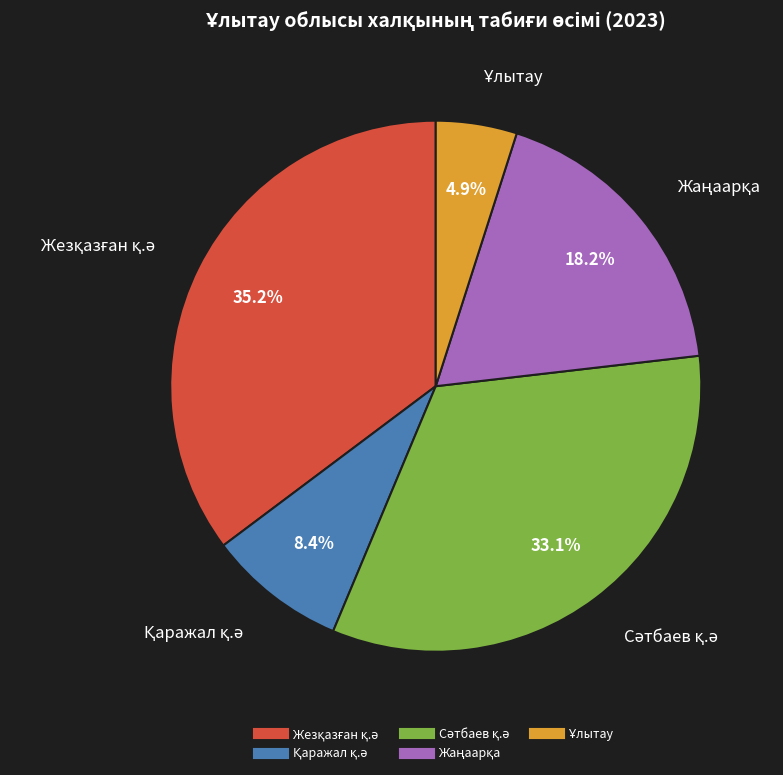

Is there any slice that represents more than half of the pie?

No